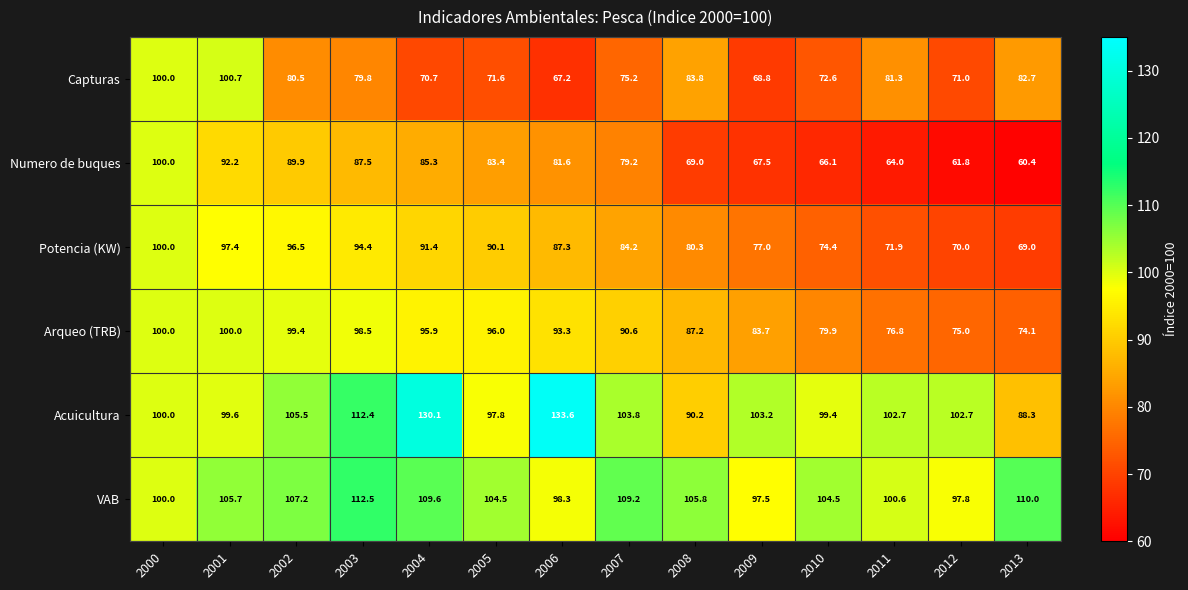

What is the smallest value displayed?

60.4